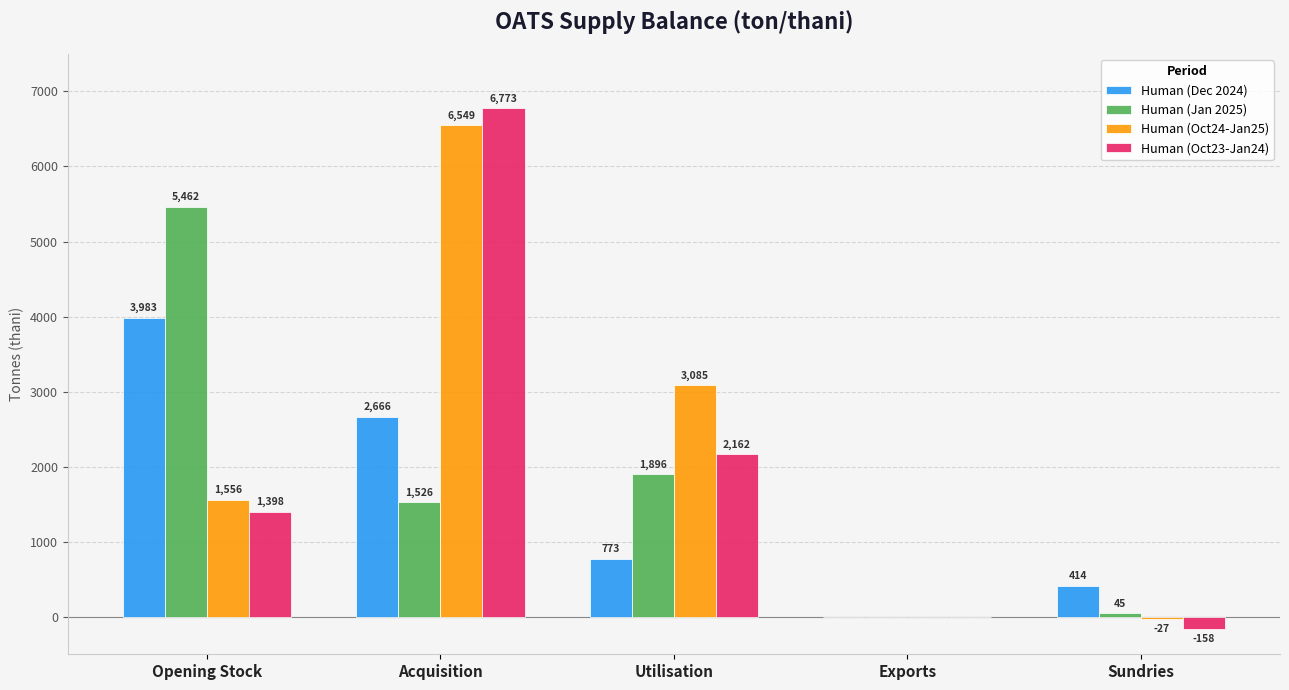

What is the approximate value of Human (Oct24-Jan25) at Sundries, to the nearest 50?

-50